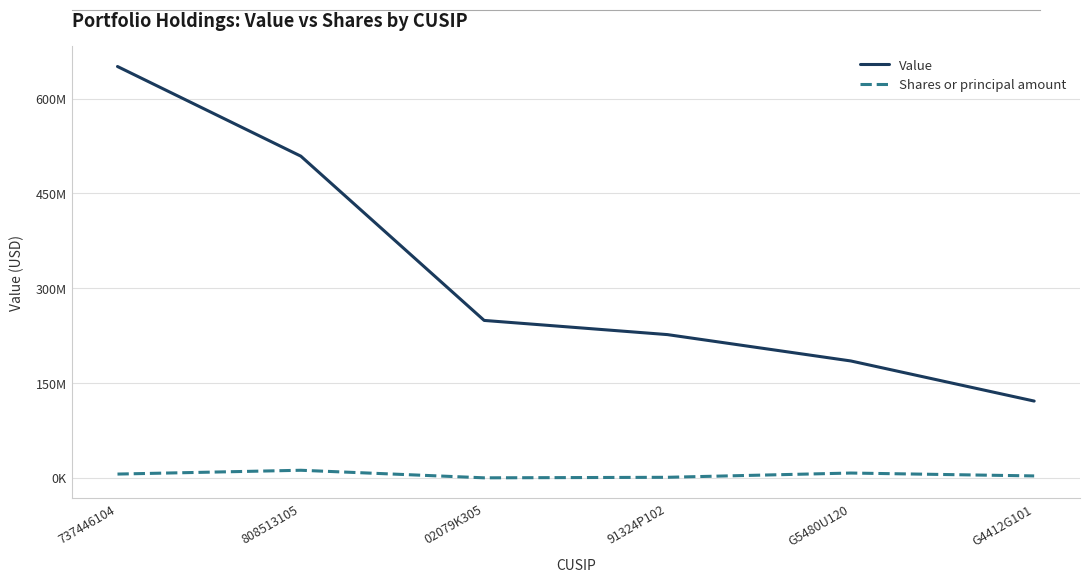

What is the sum of all Shares or principal amount values?

30552141